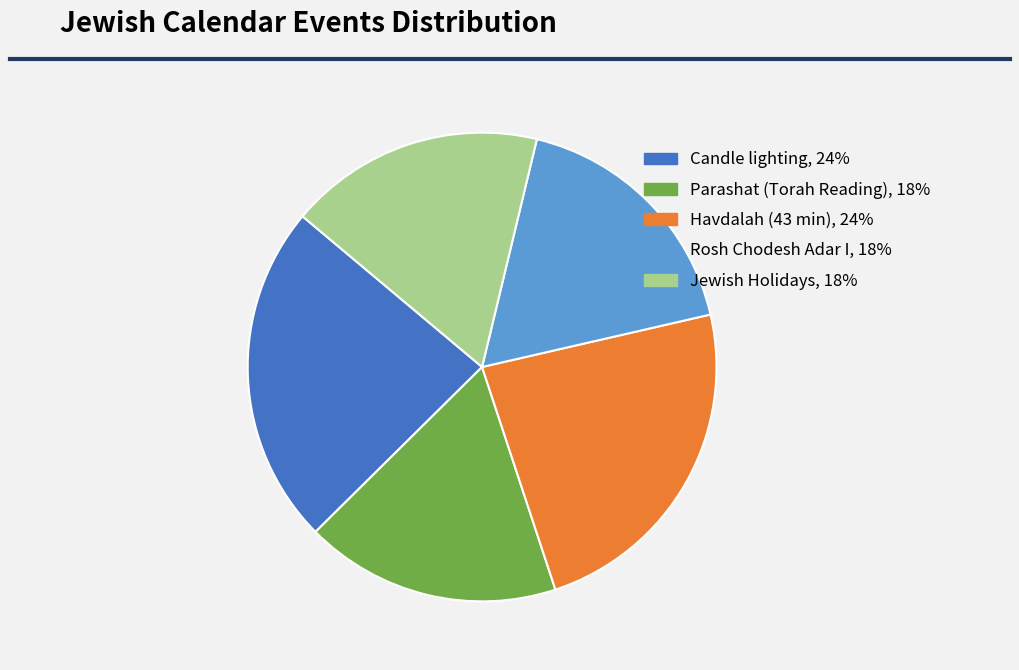

Is it true that Havdalah (43 min) is 36% of the pie?

False